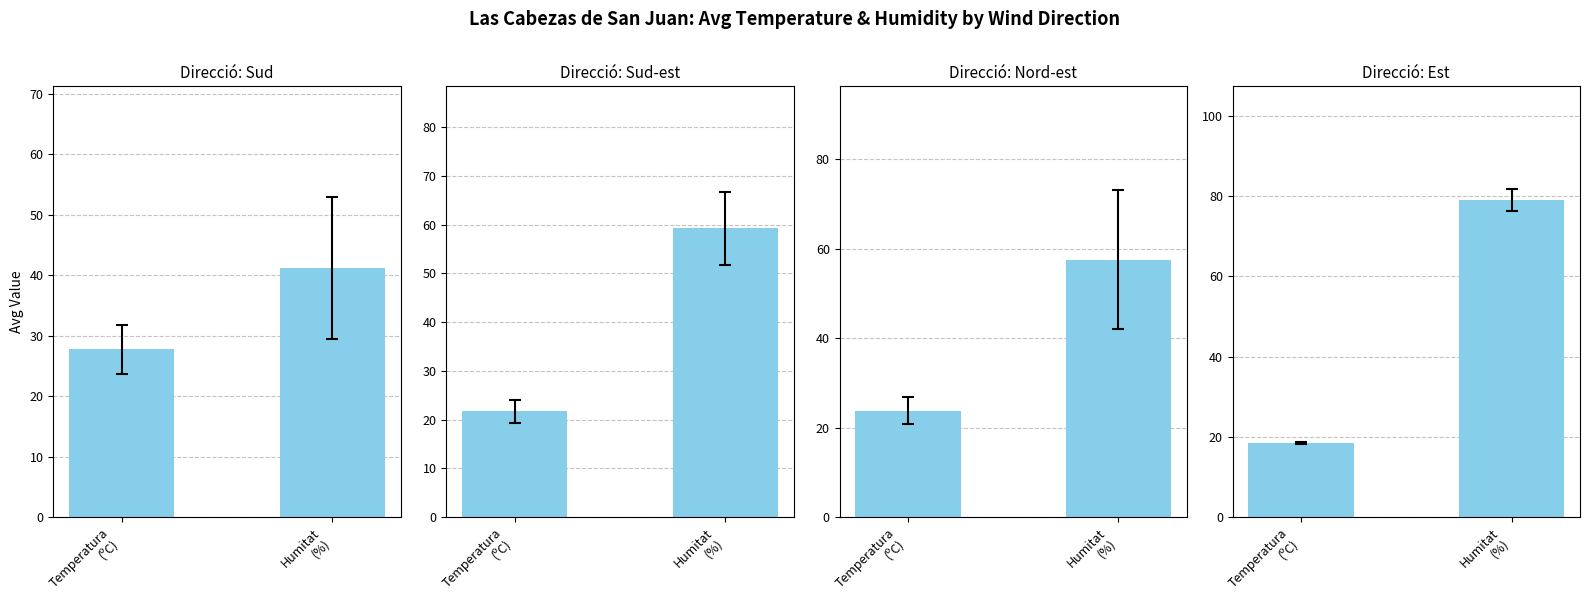

What is the value of the Nord-est bar at the 1st from the left?

23.8